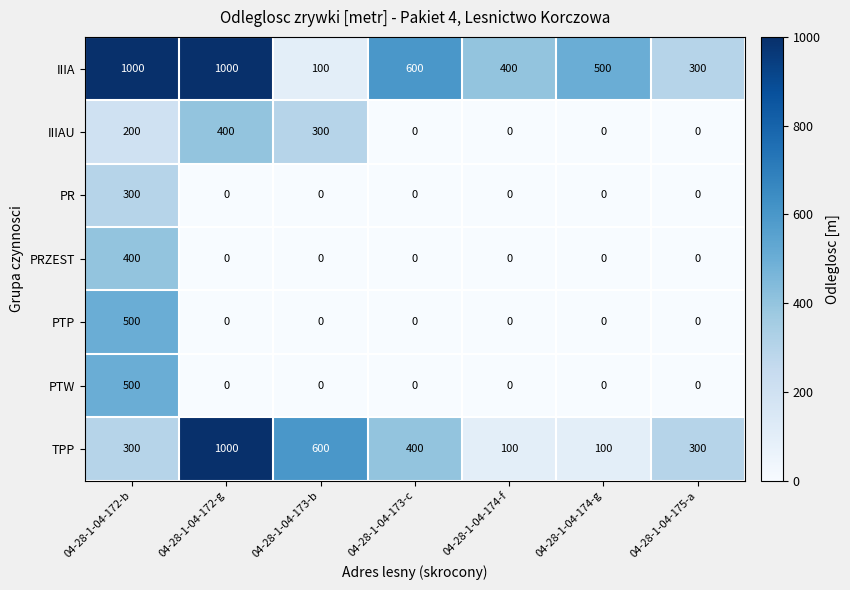

How many categories are shown in the chart?

7